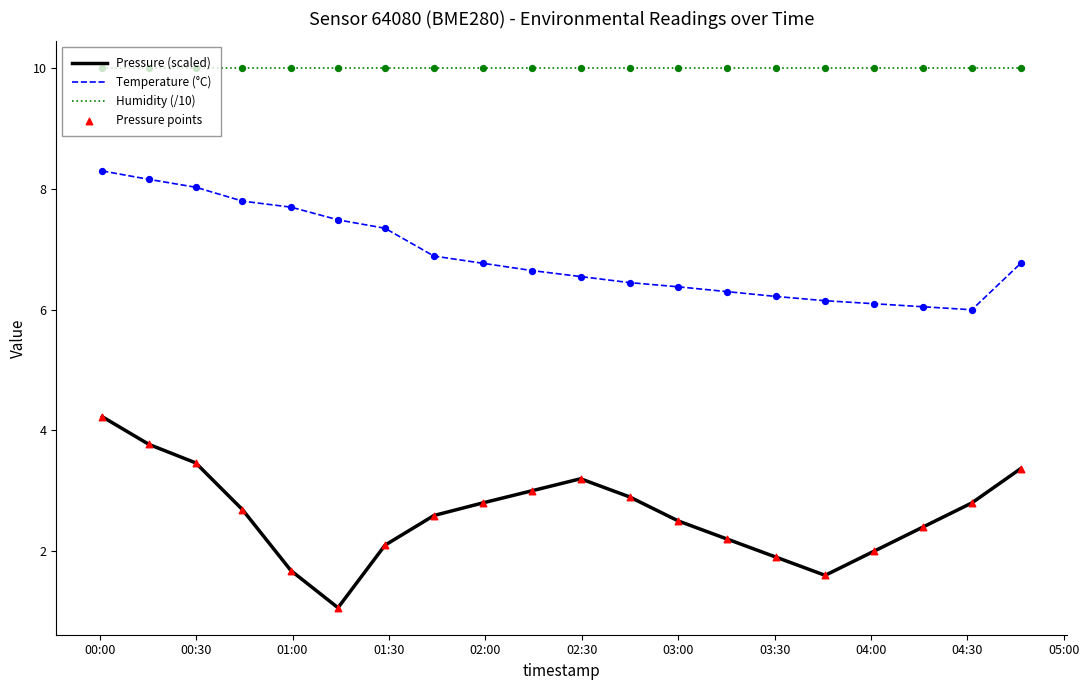

At how many categories does at least one series exceed 6?

20